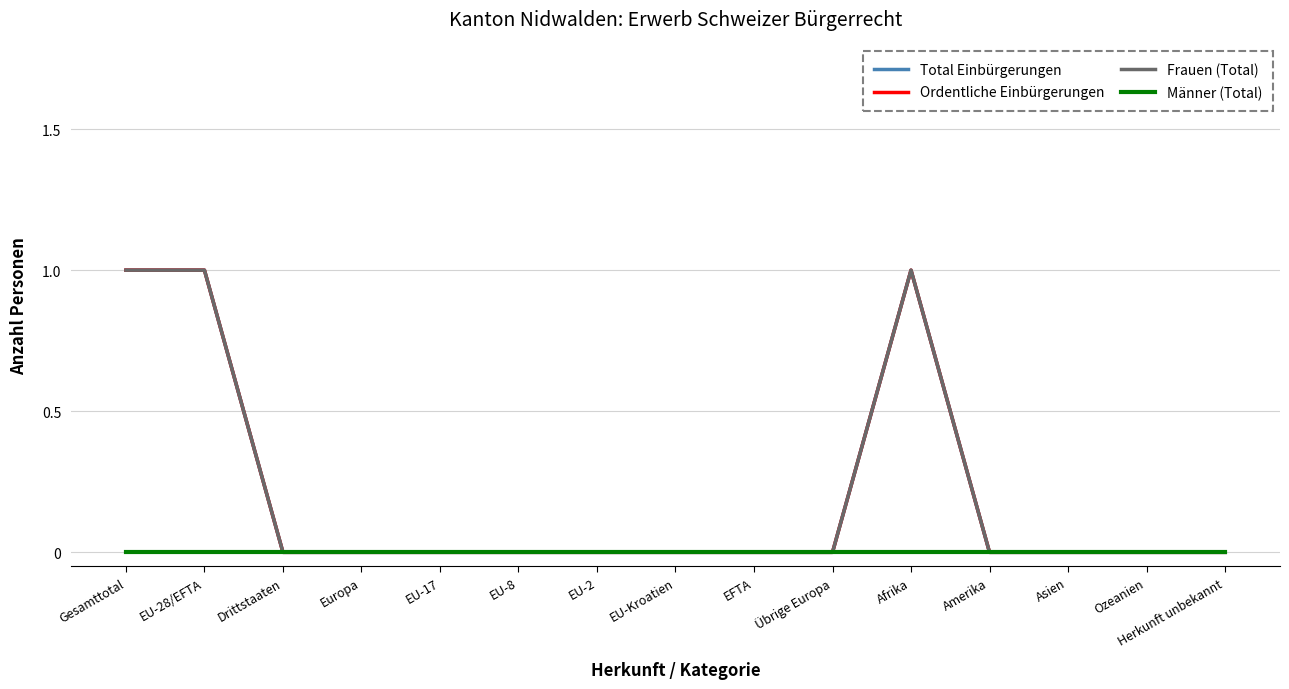

Does the chart display data point markers on the line(s)?

No